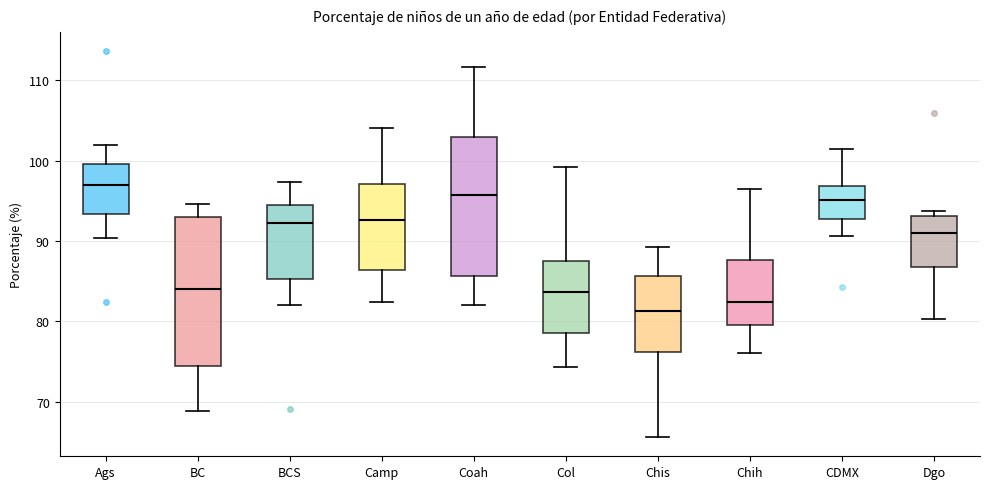

Reading left to right, read every box against the y-axis: the position of its median line, the range the box covers, and the ends of its whiskers. The values are not printed on the chart, so give them approximately, as read against the axis.

Ags: median 97, box 93 to 100, whiskers 90 to 102
BC: median 84, box 74 to 93, whiskers 69 to 95
BCS: median 92, box 85 to 94, whiskers 82 to 97
Camp: median 93, box 86 to 97, whiskers 82 to 104
Coah: median 96, box 86 to 103, whiskers 82 to 112
Col: median 84, box 79 to 87, whiskers 74 to 99
Chis: median 81, box 76 to 86, whiskers 66 to 89
Chih: median 82, box 80 to 88, whiskers 76 to 97
CDMX: median 95, box 93 to 97, whiskers 91 to 101
Dgo: median 91, box 87 to 93, whiskers 80 to 94